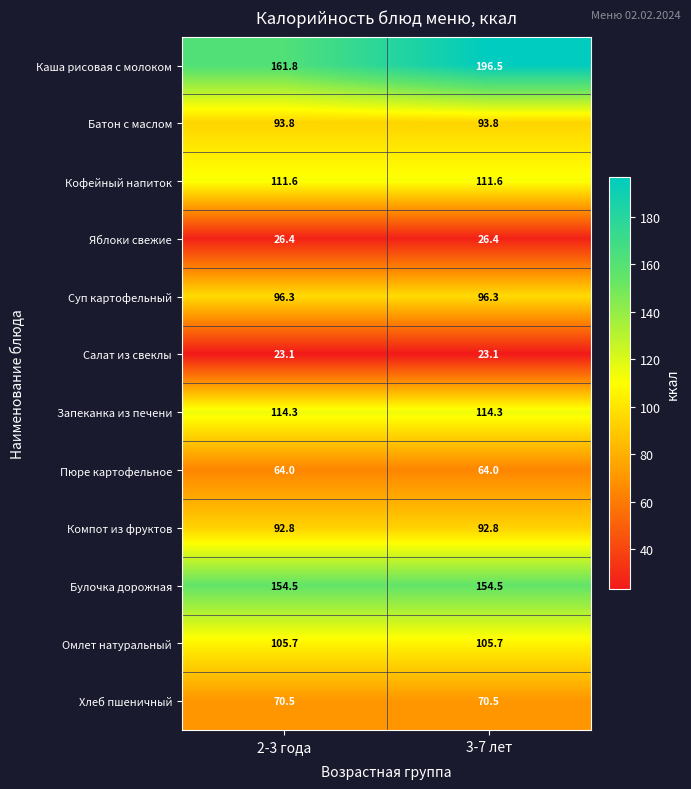

At how many categories does at least one series exceed 47?

2